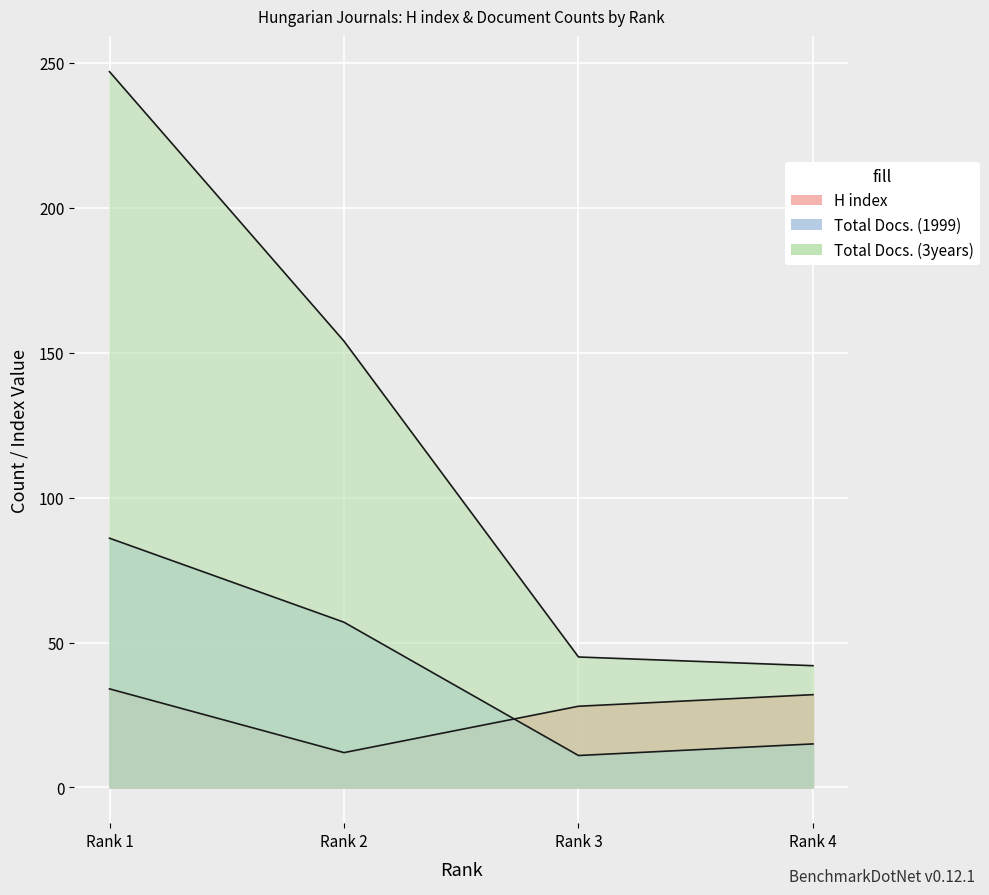

List the series in order of their overall mean, highest first.

Total Docs. (3years), Total Docs. (1999), H index